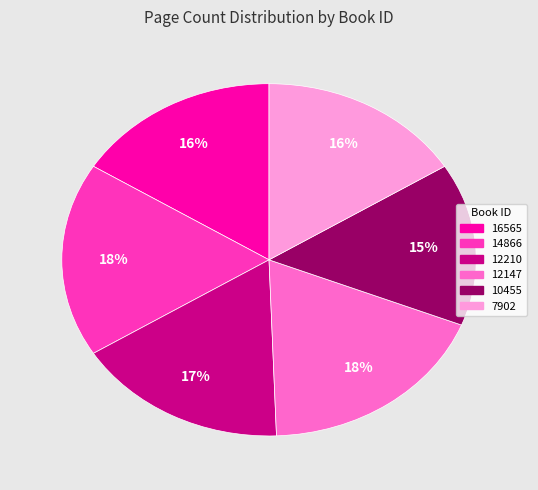

To the nearest percent, what is the average slice percentage?

17%